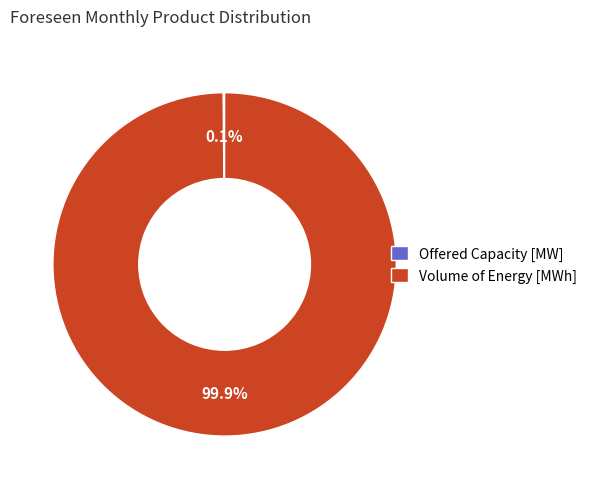

Which category has the biggest portion of the pie?

Volume of Energy [MWh]